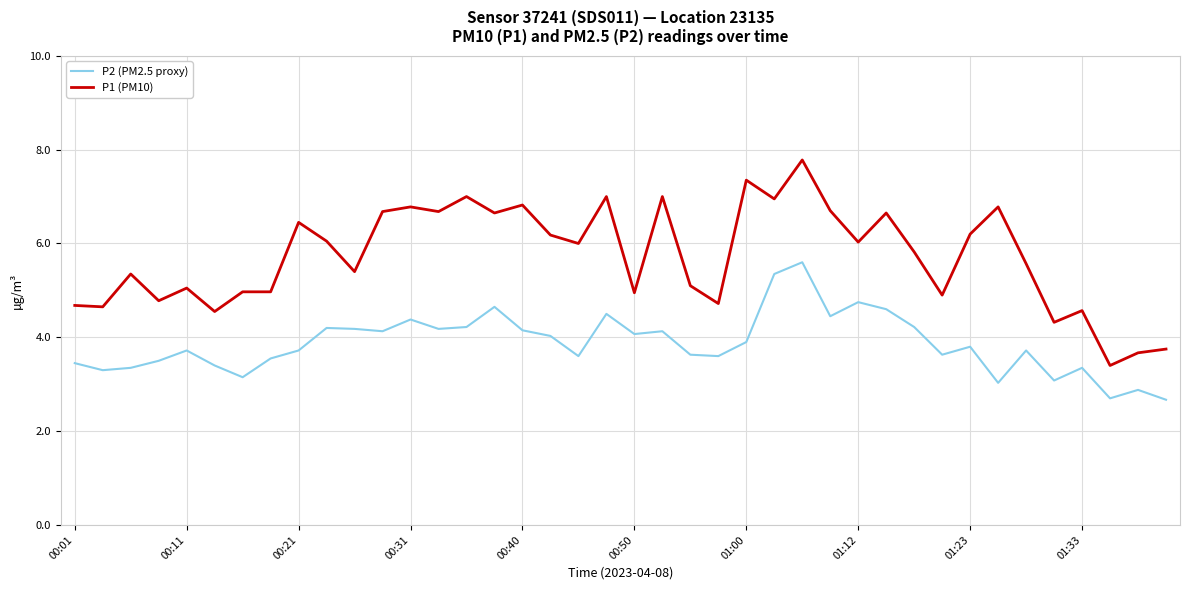

How many lines are shown in the chart?

2